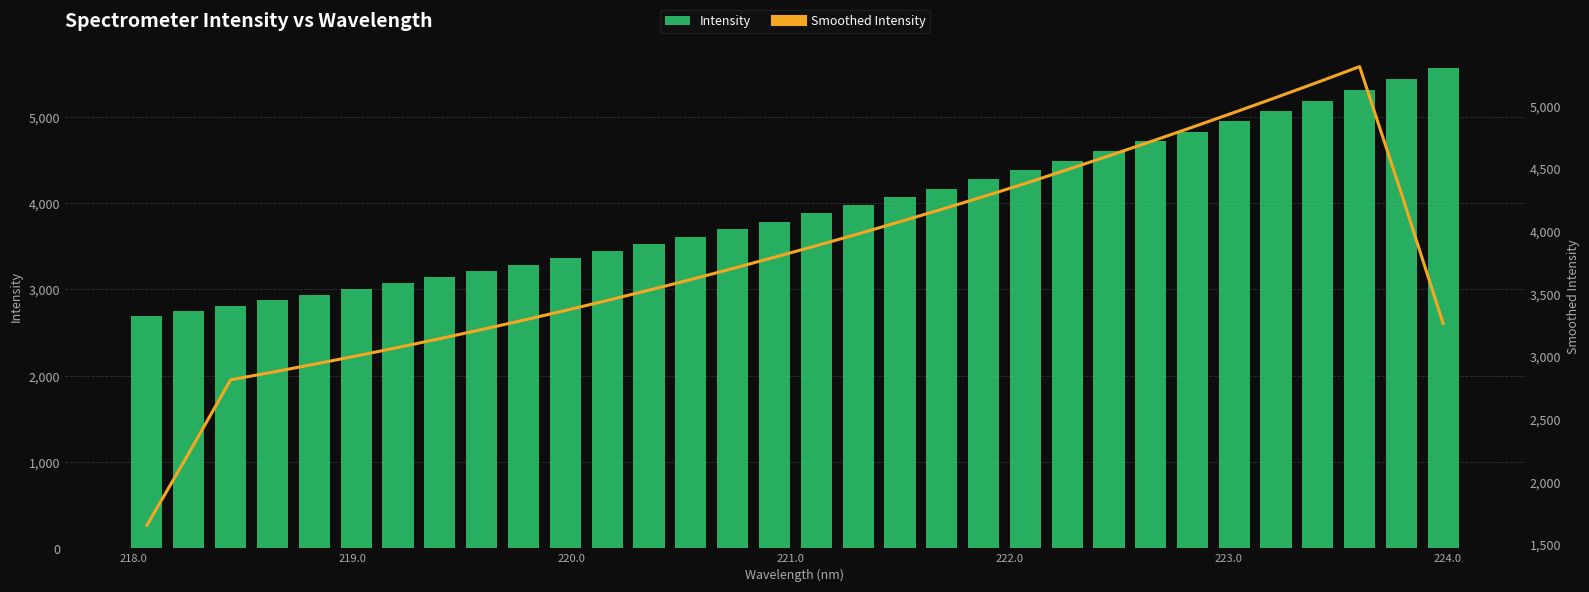

Which series has the largest total across all categories?

Intensity